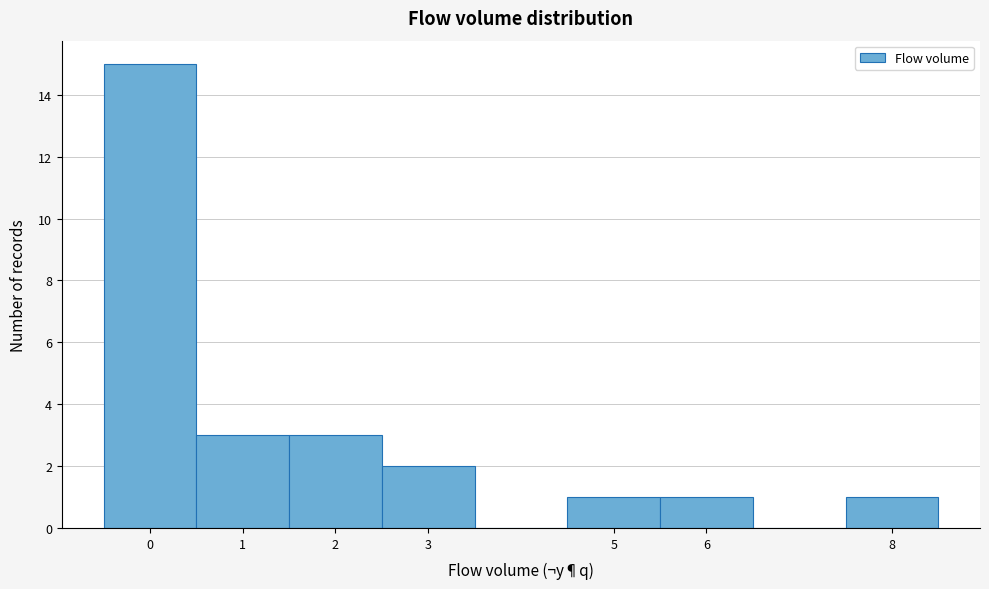

Reading left to right, list every bar in this chart as the range it spans on the x-axis followed by its height. The values are not printed on the chart, so give them approximately, as read against the axis.

-0.5 to 0.5: 15
0.5 to 1.5: 3
1.5 to 2.5: 3
2.5 to 3.5: 2
3.5 to 4.5: 0
4.5 to 5.5: 1
5.5 to 6.5: 1
6.5 to 7.5: 0
7.5 to 8.5: 1